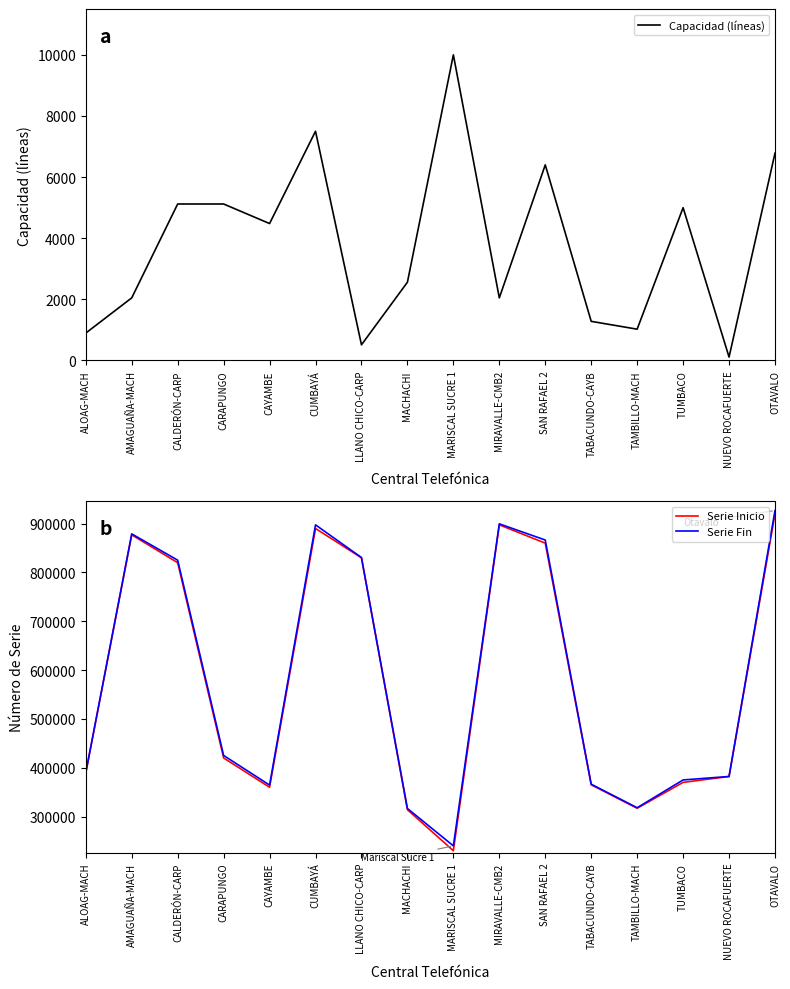

What is the difference between the highest and lowest values at LLANO CHICO-CARP?

829999